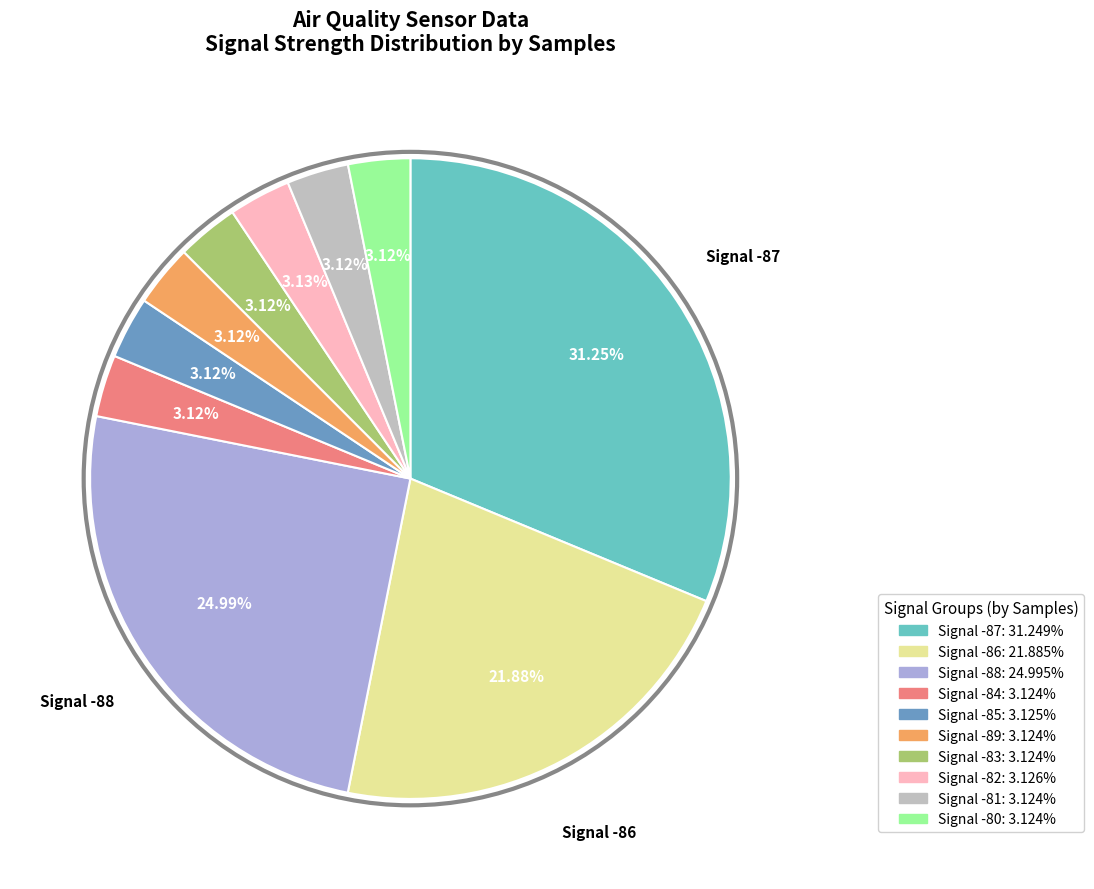

Is there a majority slice in this chart?

No